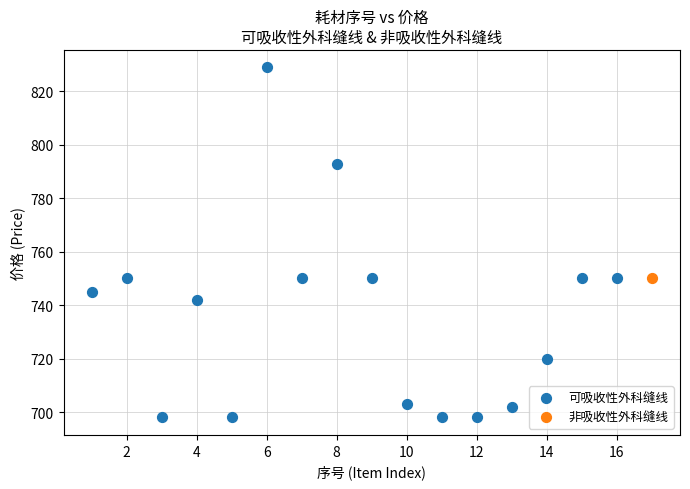

What are all the series names shown in the legend?

可吸收性外科缝线, 非吸收性外科缝线